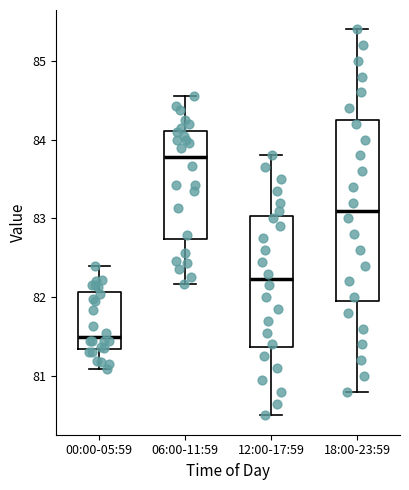

Reading left to right, read every box against the y-axis: the position of its median line, the range the box covers, and the ends of its whiskers. The values are not printed on the chart, so give them approximately, as read against the axis.

00:00-05:59: median 81.5, box 81.3 to 82.1, whiskers 81.1 to 82.4
06:00-11:59: median 83.8, box 82.7 to 84.1, whiskers 82.2 to 84.6
12:00-17:59: median 82.2, box 81.4 to 83.0, whiskers 80.5 to 83.8
18:00-23:59: median 83.1, box 82.0 to 84.3, whiskers 80.8 to 85.4